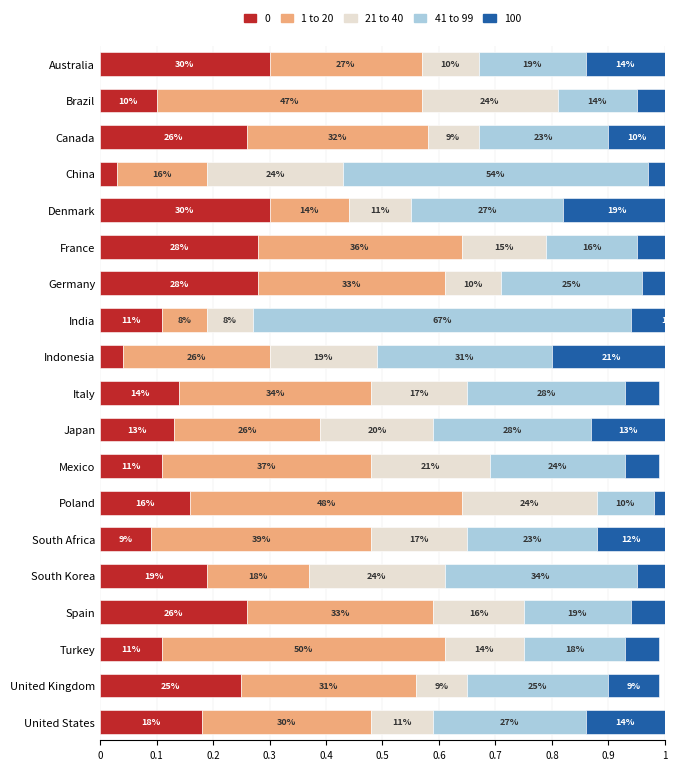

What is the difference between the maximum and second lowest values in the 1 to 20 series?

0.4